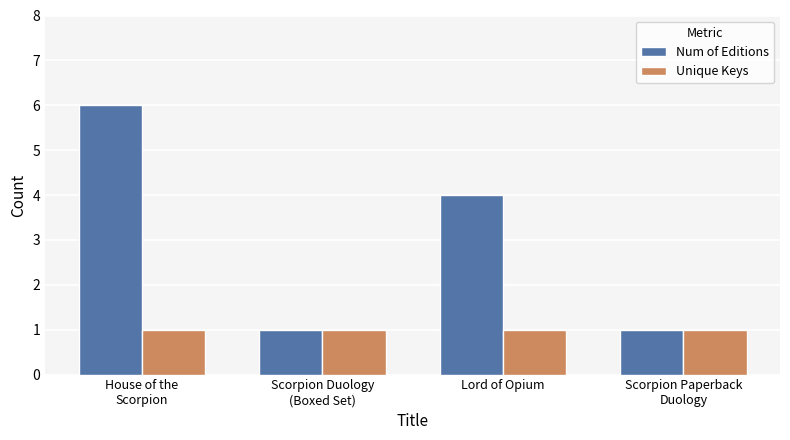

What are all the series names shown in the legend?

Num of Editions, Unique Keys